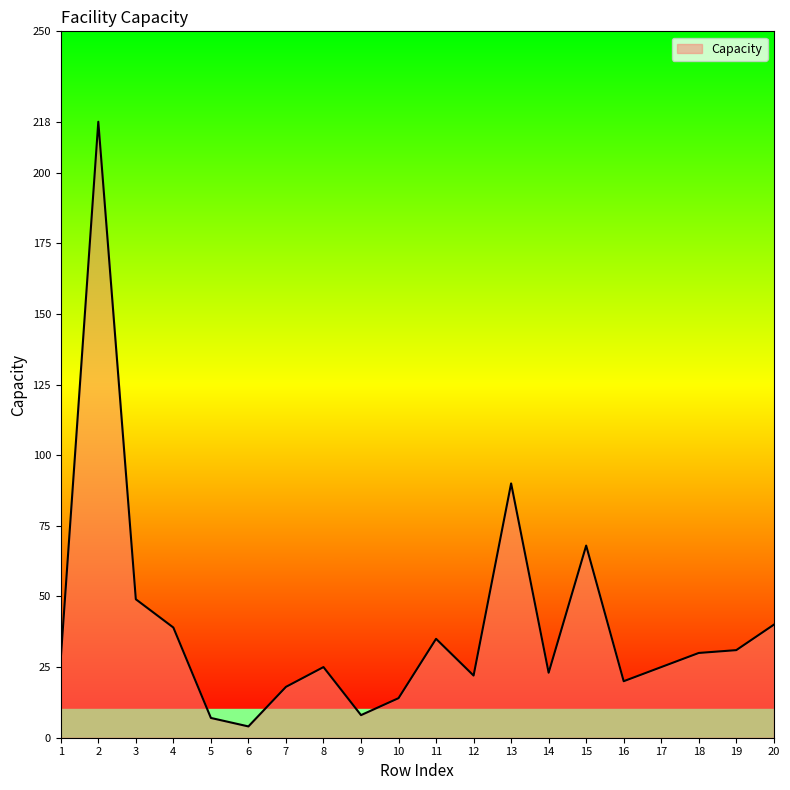

Where is the data nearest to the value 111?

13